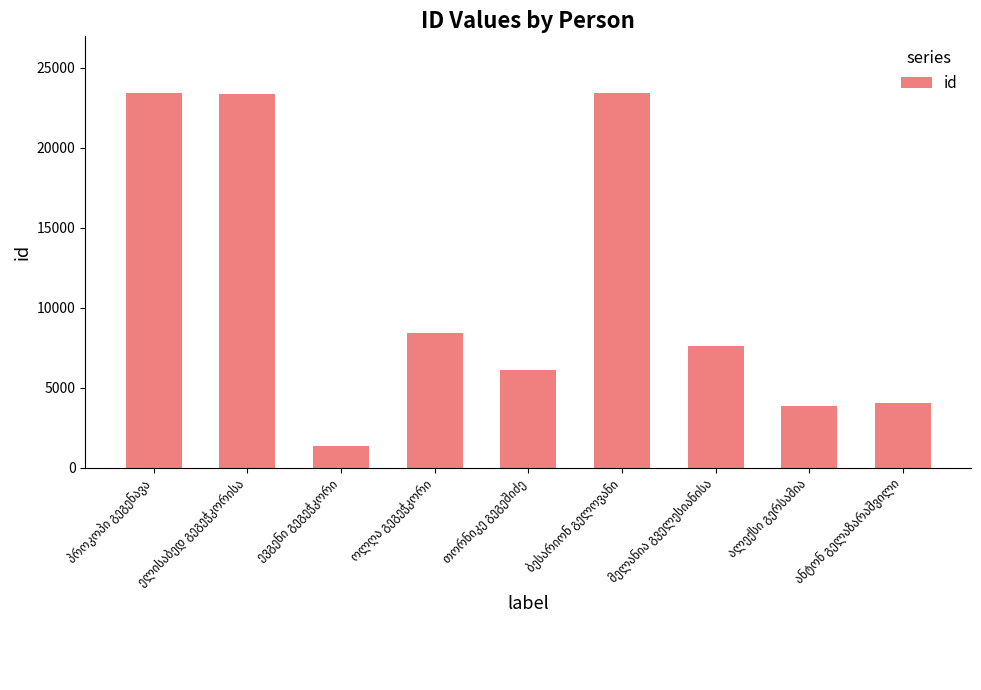

How many categories are shown in the chart?

9